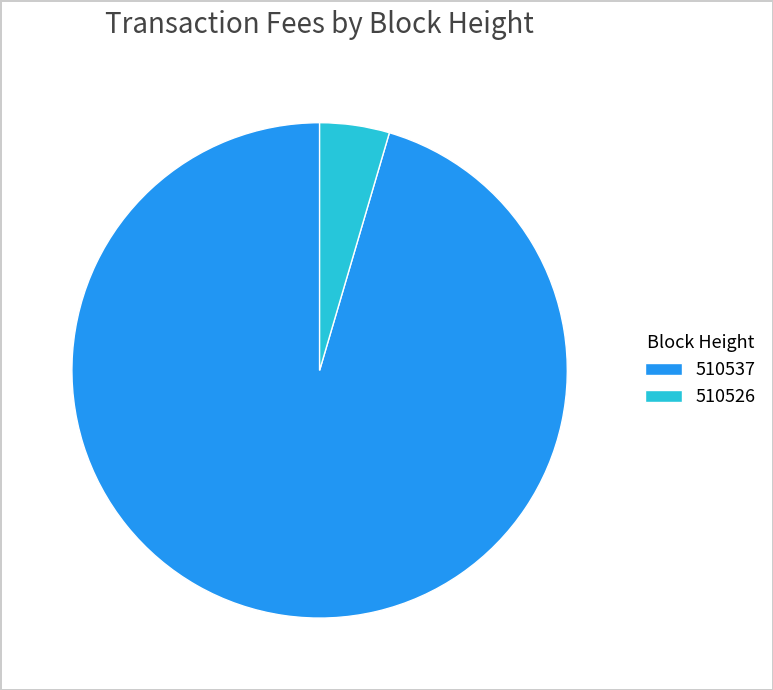

Count the number of slices in the pie.

2